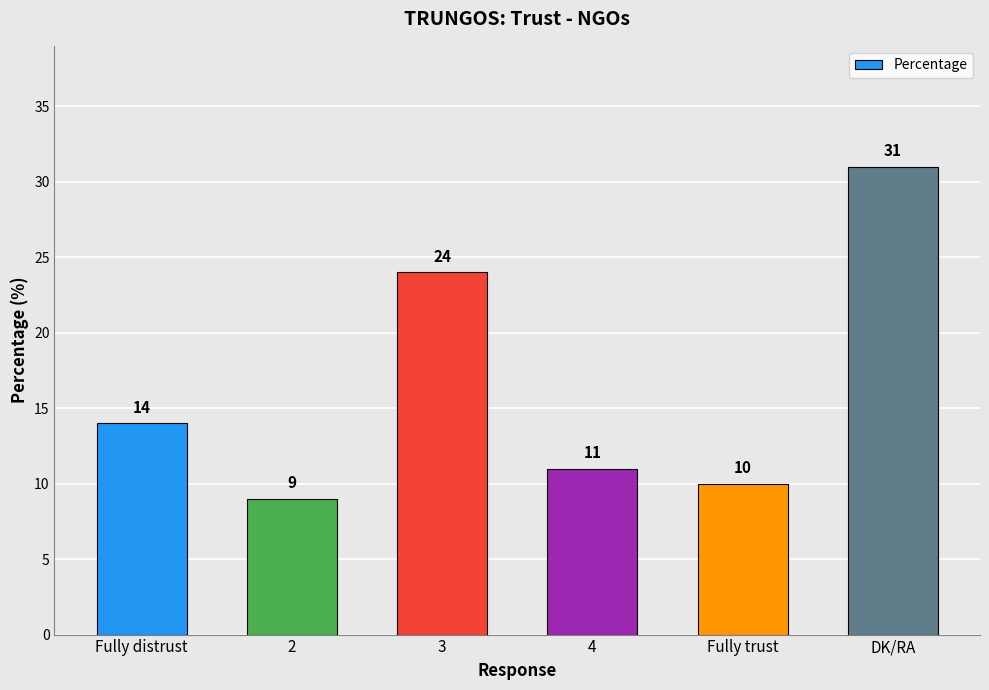

What is the smallest value displayed?

9